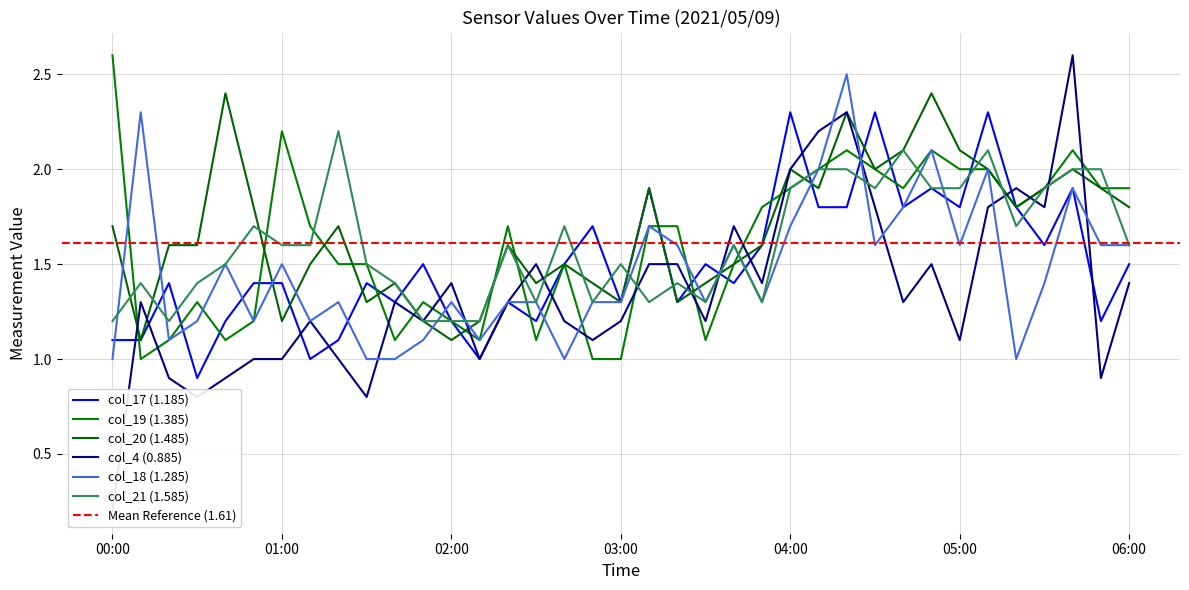

How many series are shown in this chart?

6